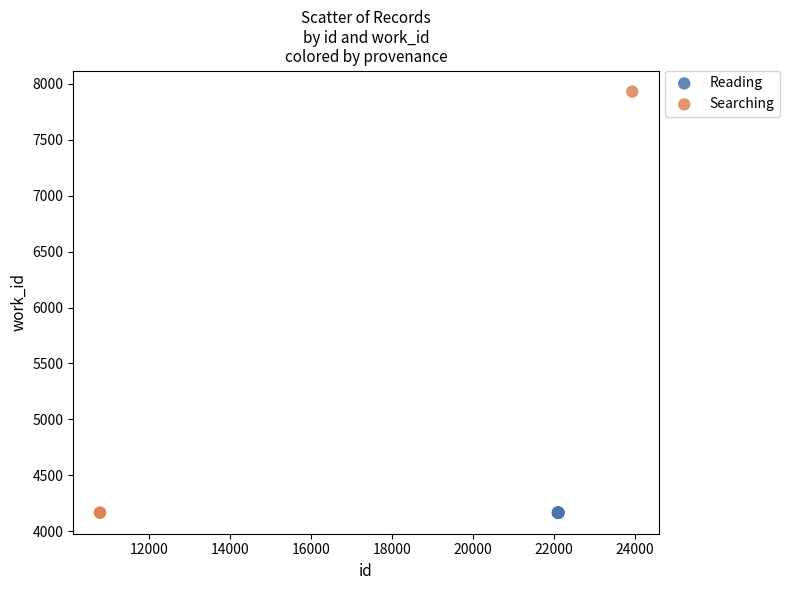

Which series contains the highest Y value?

Searching